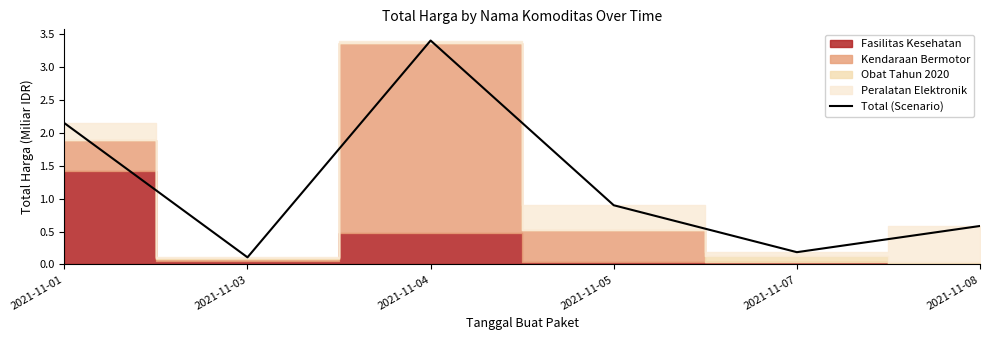

Rank the categories by value from highest to lowest.

2021-11-04, 2021-11-01, 2021-11-05, 2021-11-08, 2021-11-07, 2021-11-03